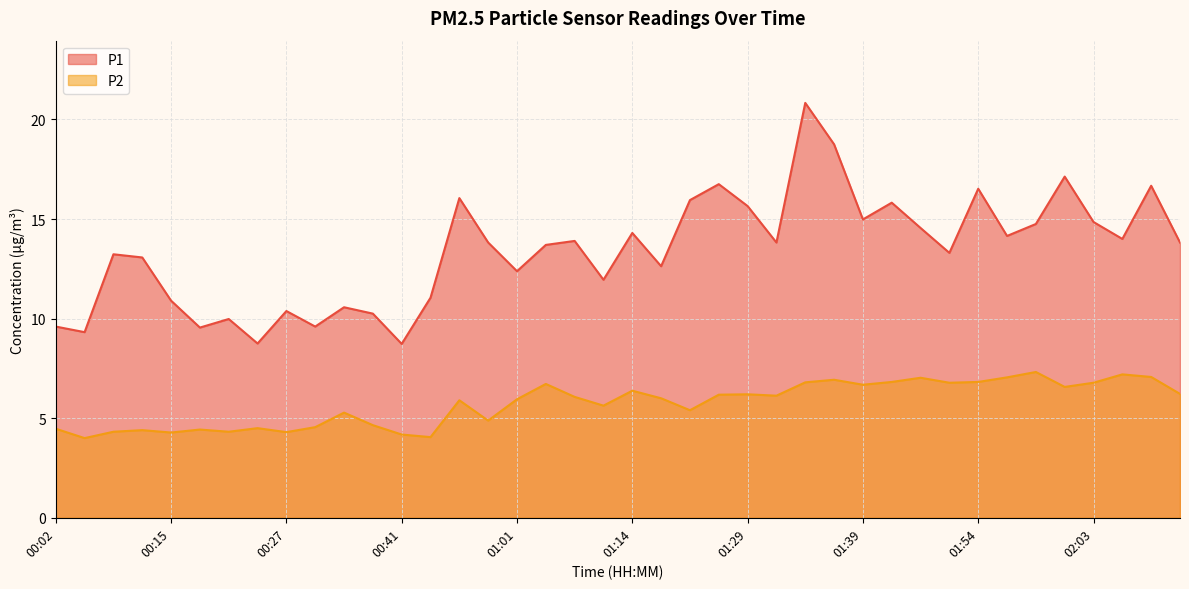

How many lines are shown in the chart?

2